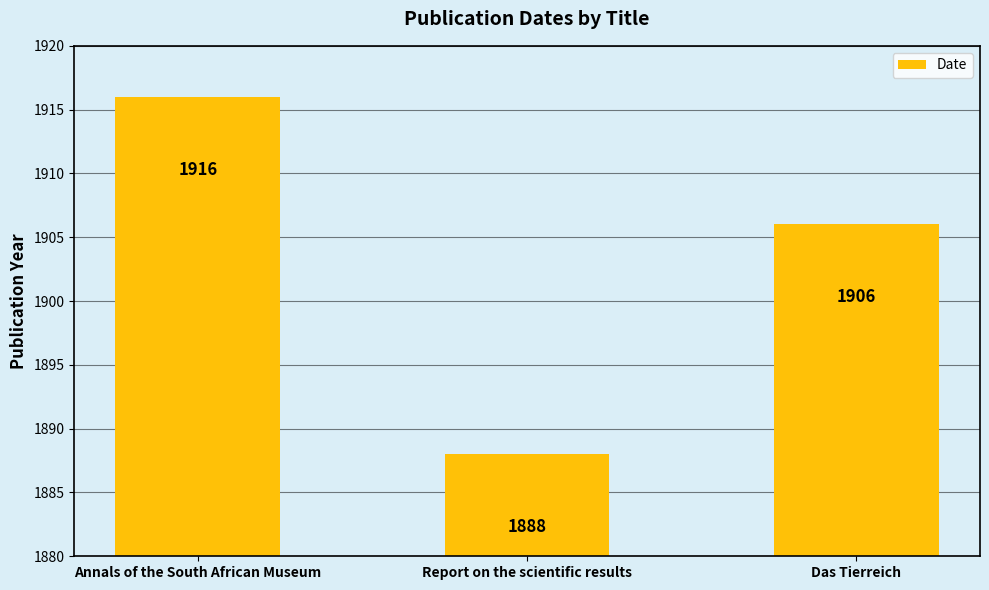

True or false: the data shows 889 at Annals of the South African Museum.

False